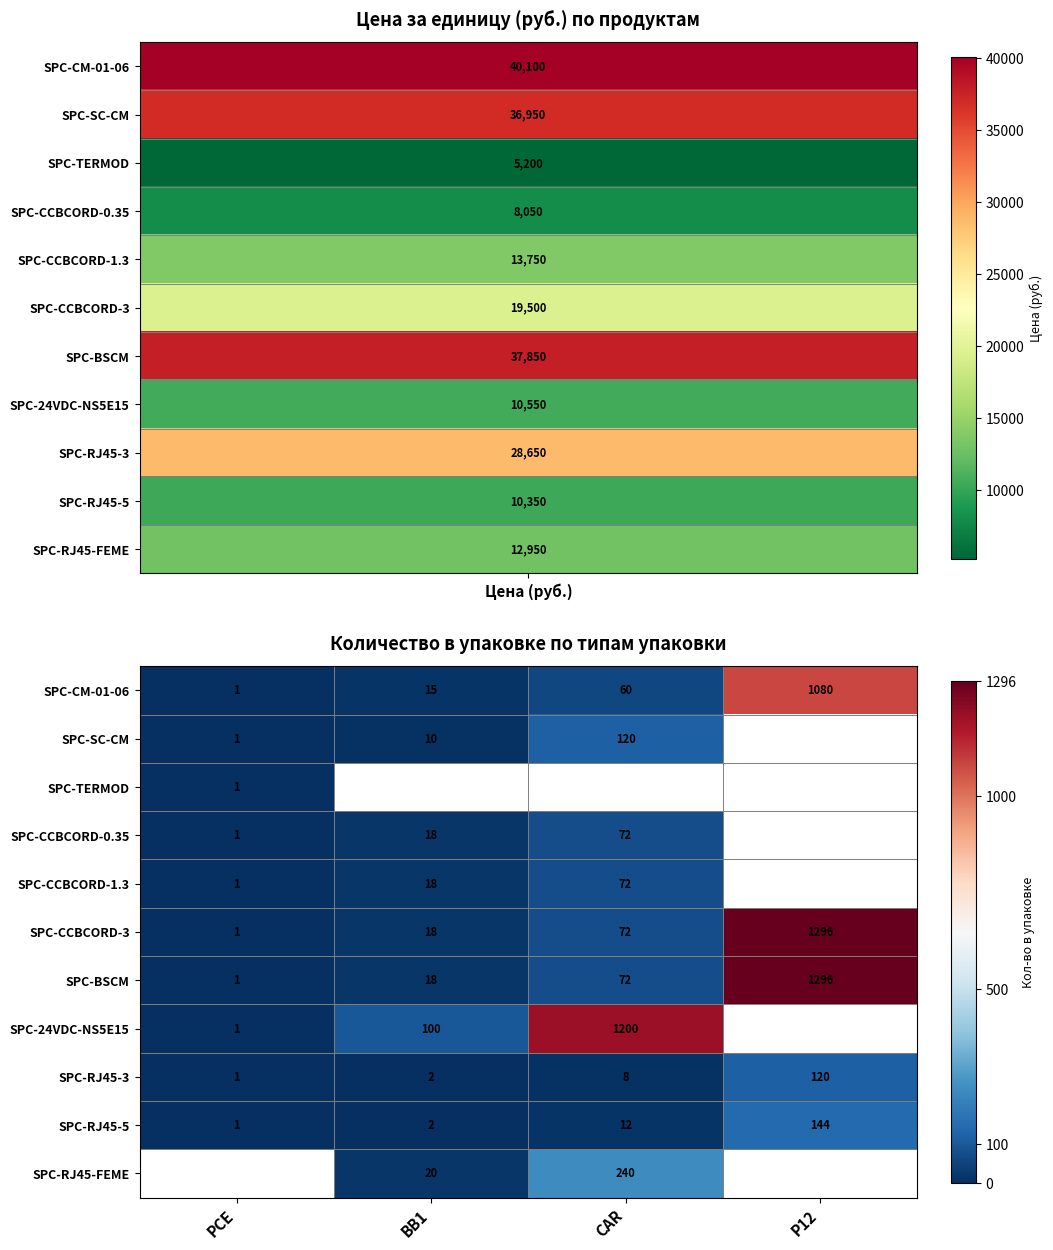

What is the sum of all SPC-RJ45-3 values?

131